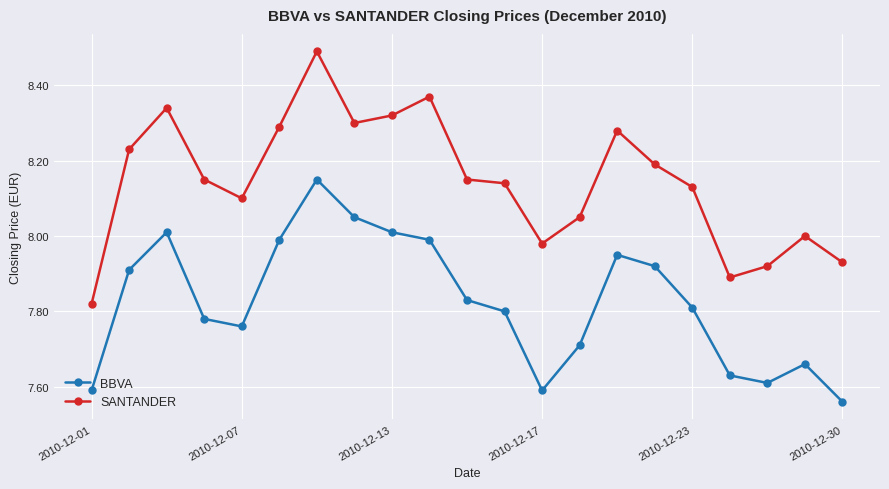

List the series in order of their overall mean, lowest first.

BBVA, SANTANDER